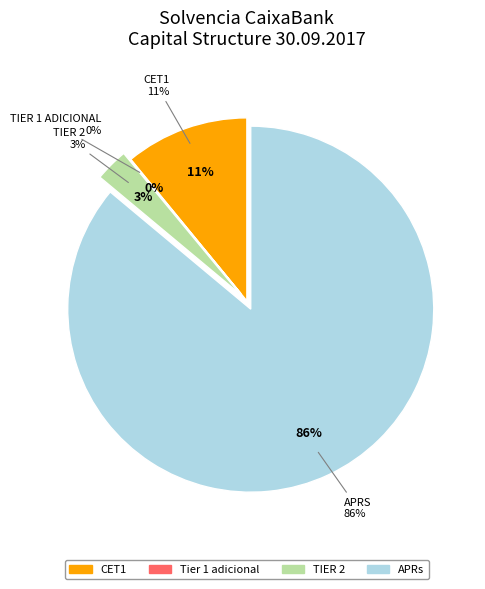

How many slices are in this pie chart?

4